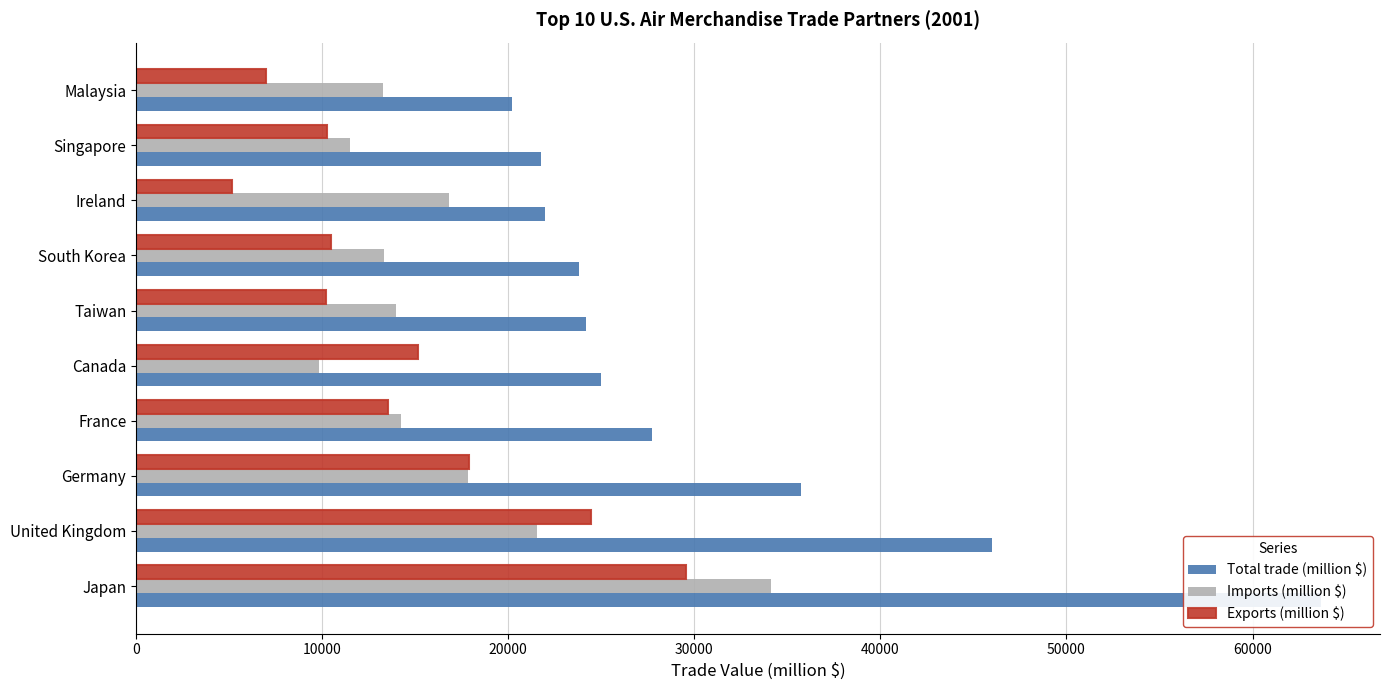

What are all the series names shown in the legend?

Total trade (million $), Imports (million $), Exports (million $)